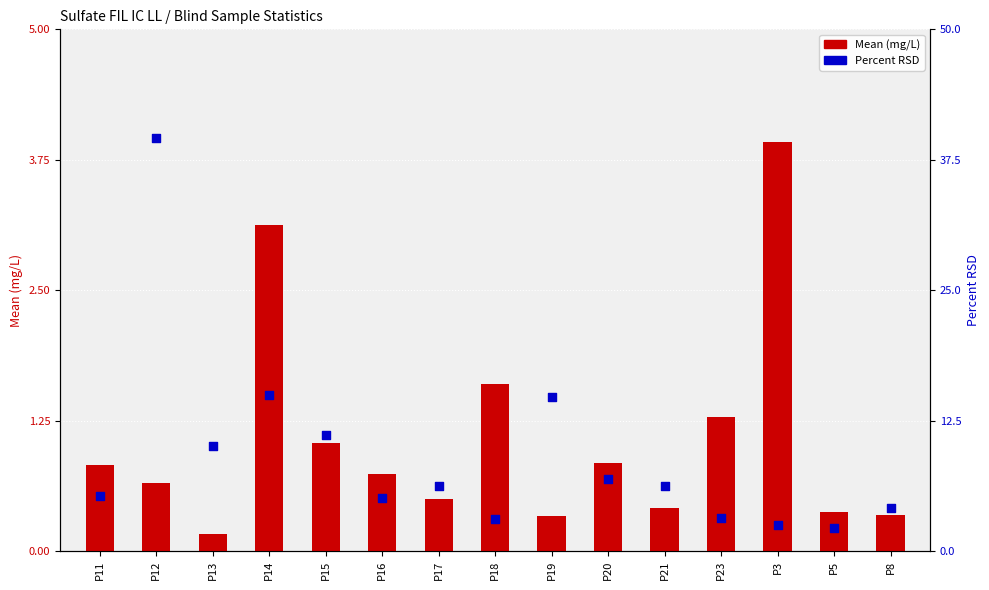

At which category is the sum across all series the highest?

P12